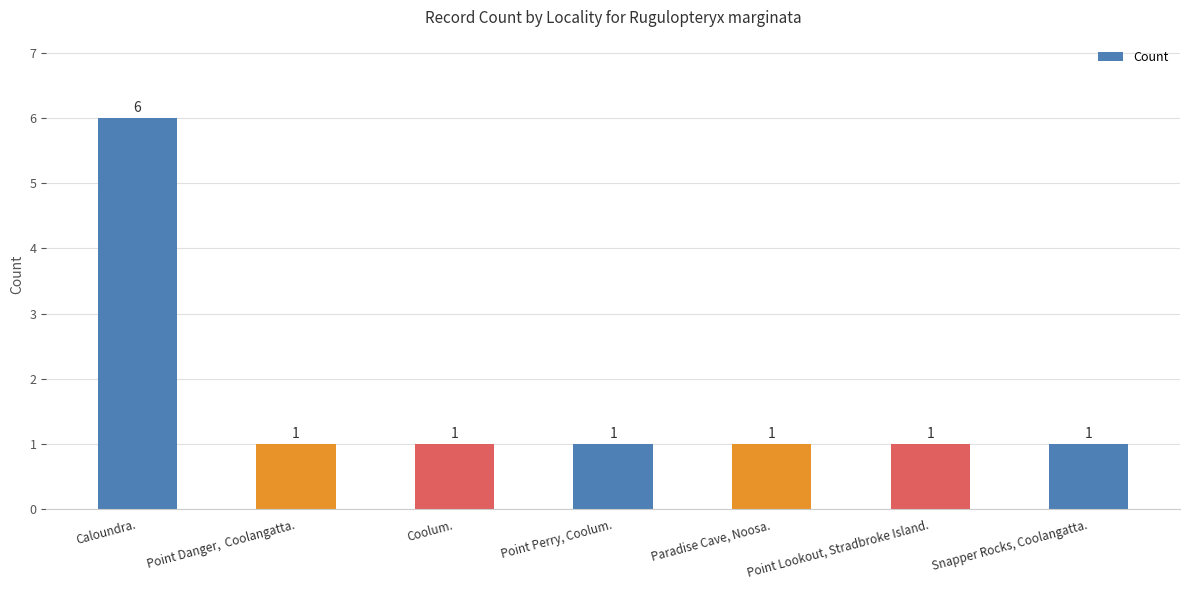

What is the ratio of the value at Caloundra. to the value at Point Perry, Coolum.?

6.0